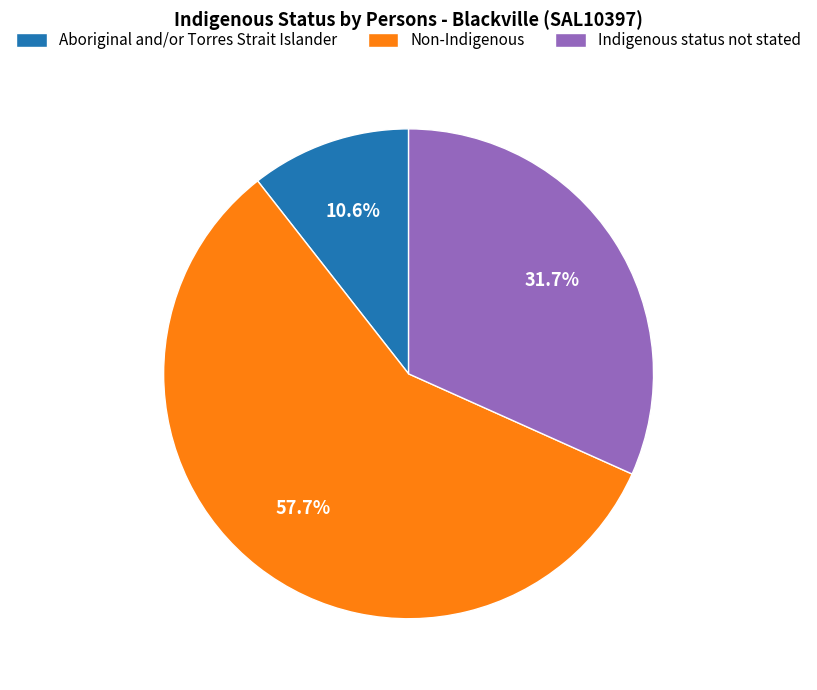

Is there any slice that represents more than half of the pie?

Yes